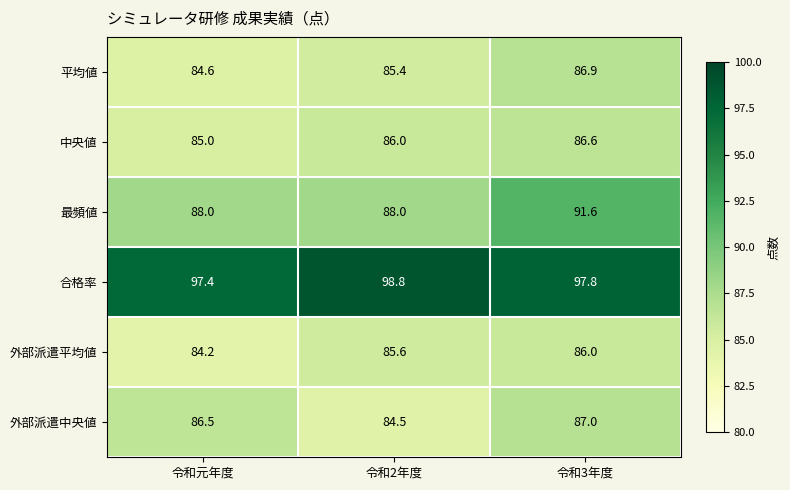

Which series has the largest range (max minus min)?

最頻値